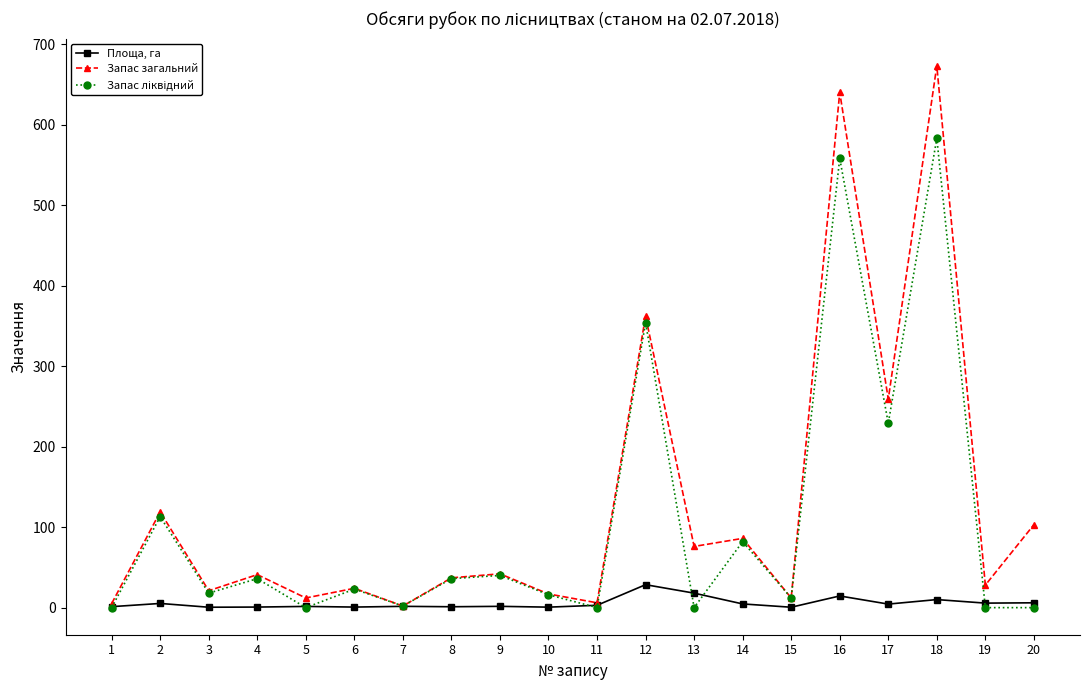

At which category does Запас загальний reach its first local valley?

3